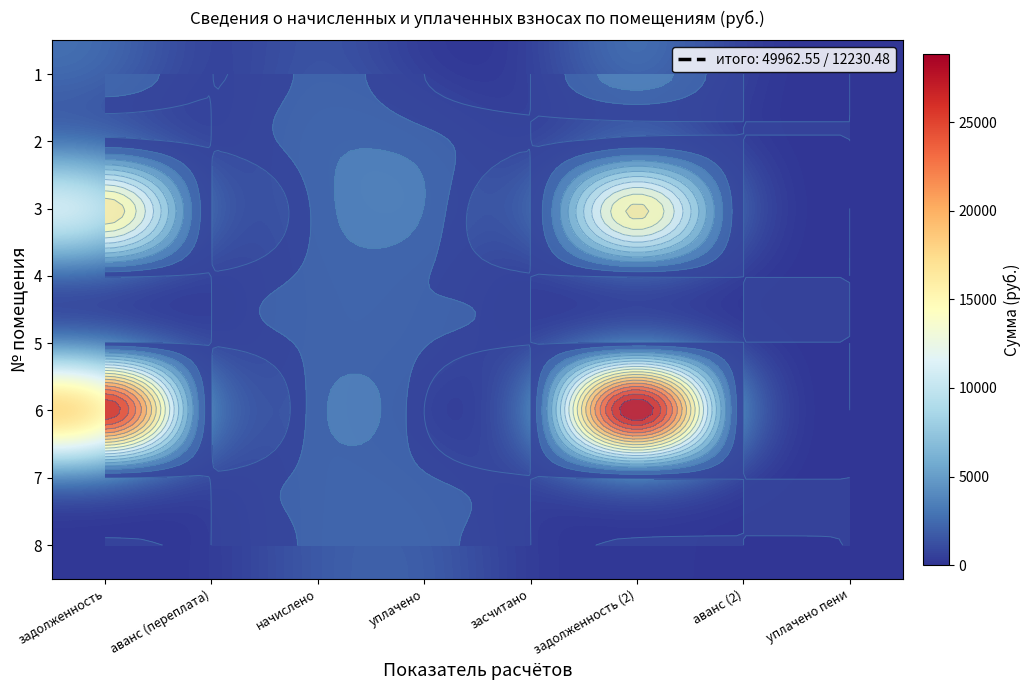

What is the sum of the 8 values at задолженность and засчитано?

236.3